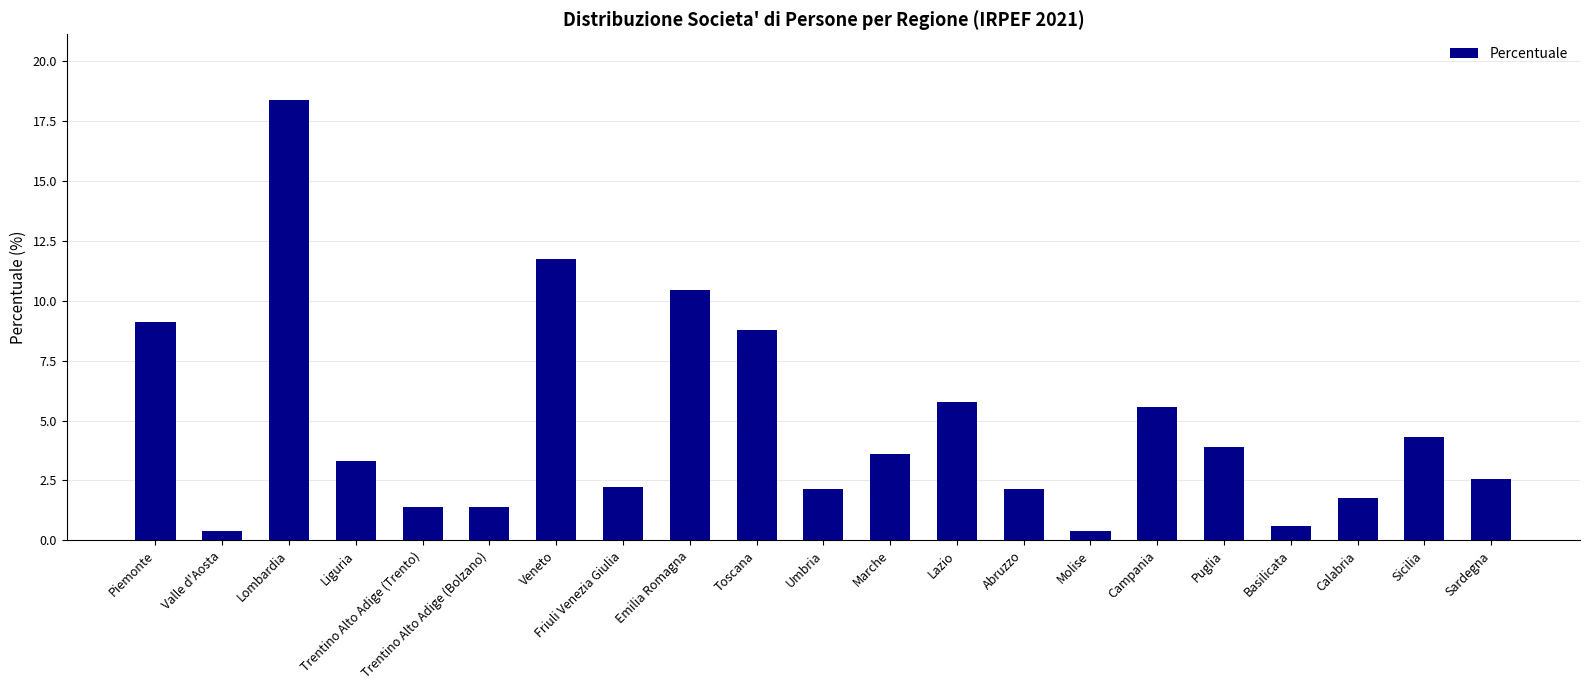

What is the label of the 21st bar from the left?

Sardegna